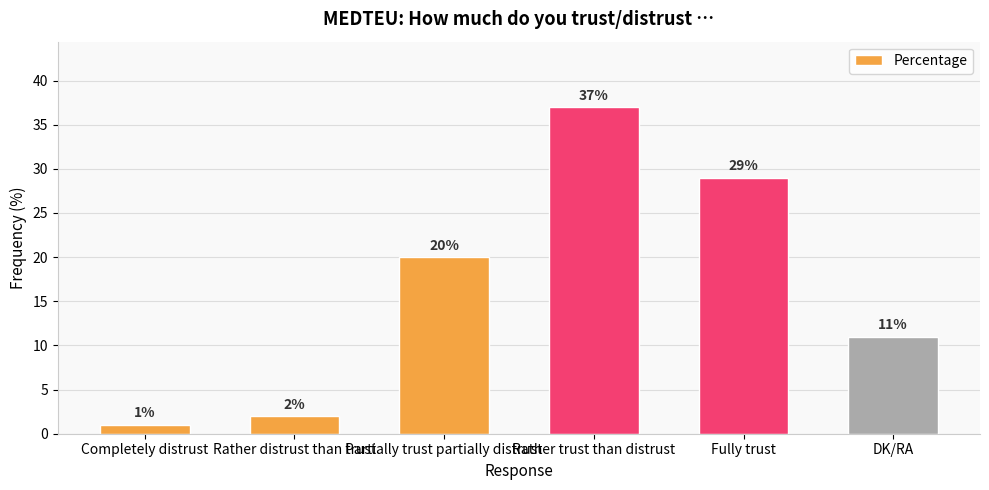

List the labels in order of value, smallest first.

Completely distrust, Rather distrust than trust, DK/RA, Partially trust partially distrust, Fully trust, Rather trust than distrust